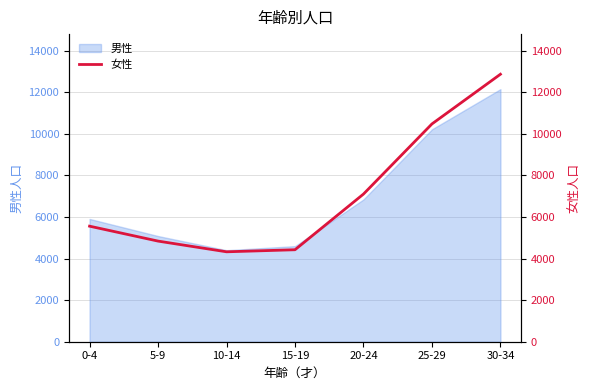

The value at 30-34 is 12871. True or false?

True